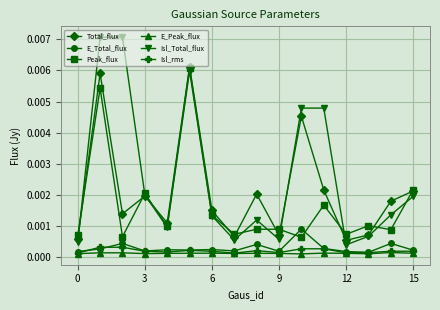

At how many categories does at least one series exceed 0?

16